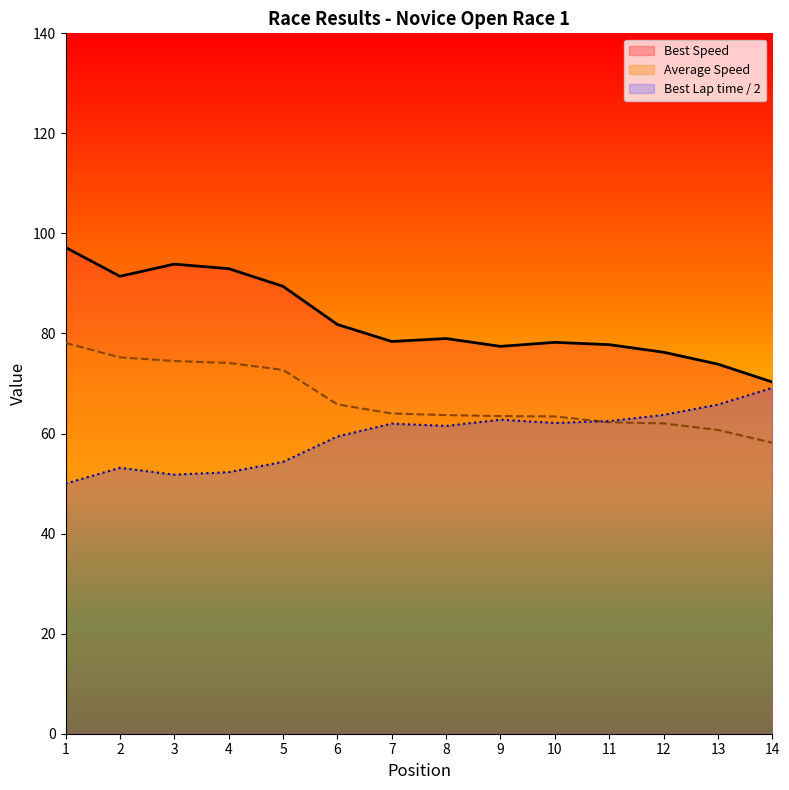

Which has a higher value, 12 or 3?

3